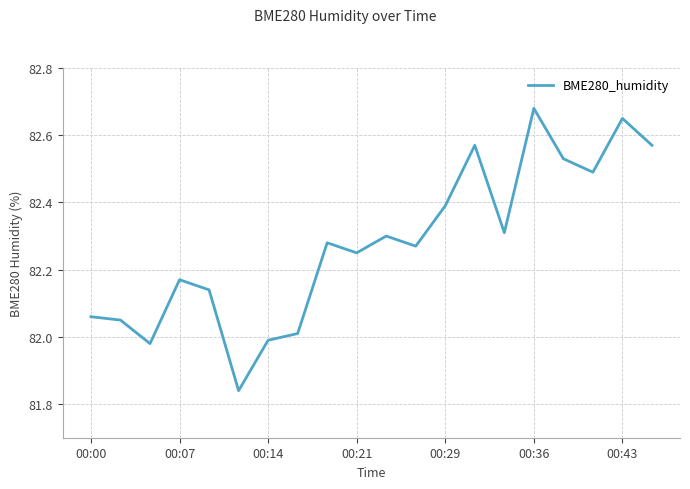

What is the difference between the maximum and minimum values?

0.8